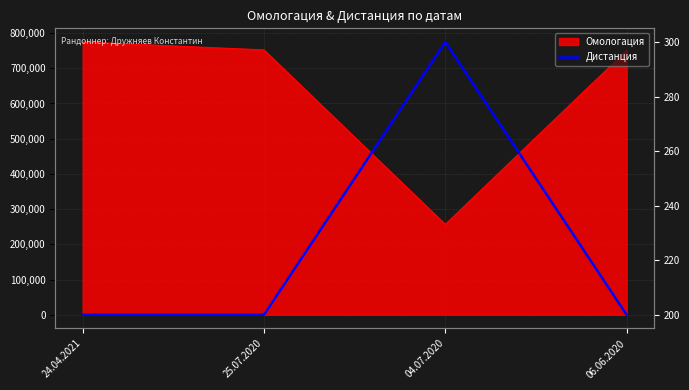

At which category does the chart reach its minimum across all series?

24.04.2021